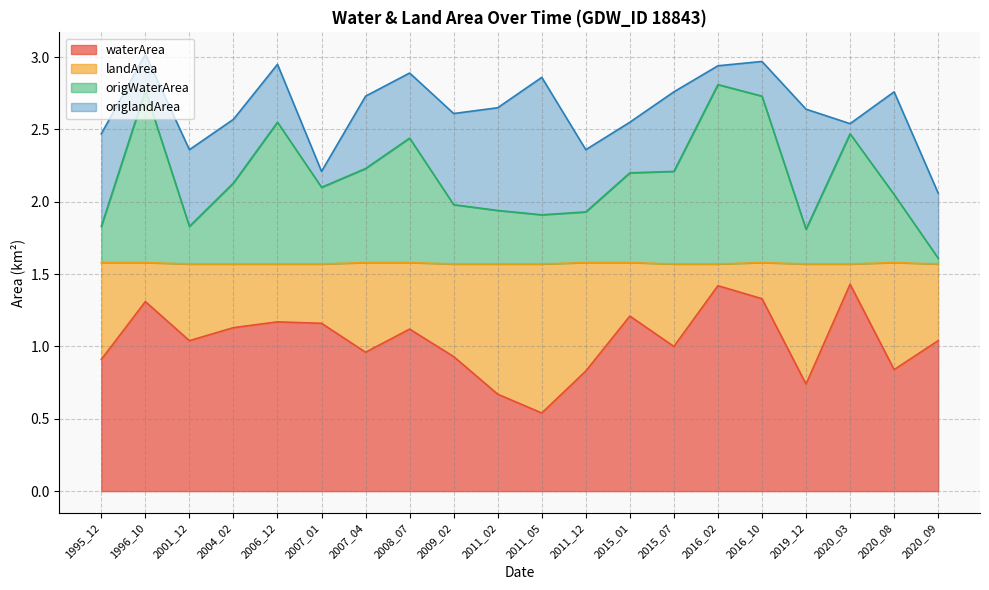

Where is waterArea nearest to the value 0?

2011_05